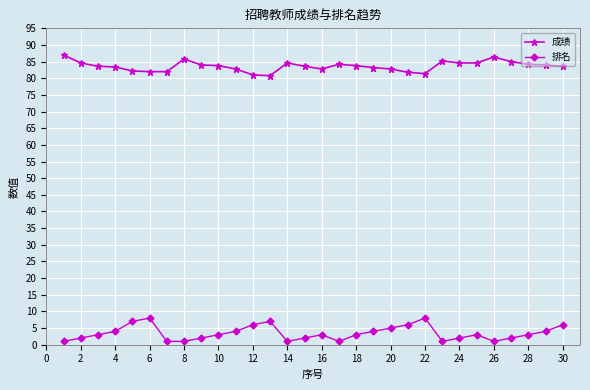

What is the minimum value for 成绩?

80.8